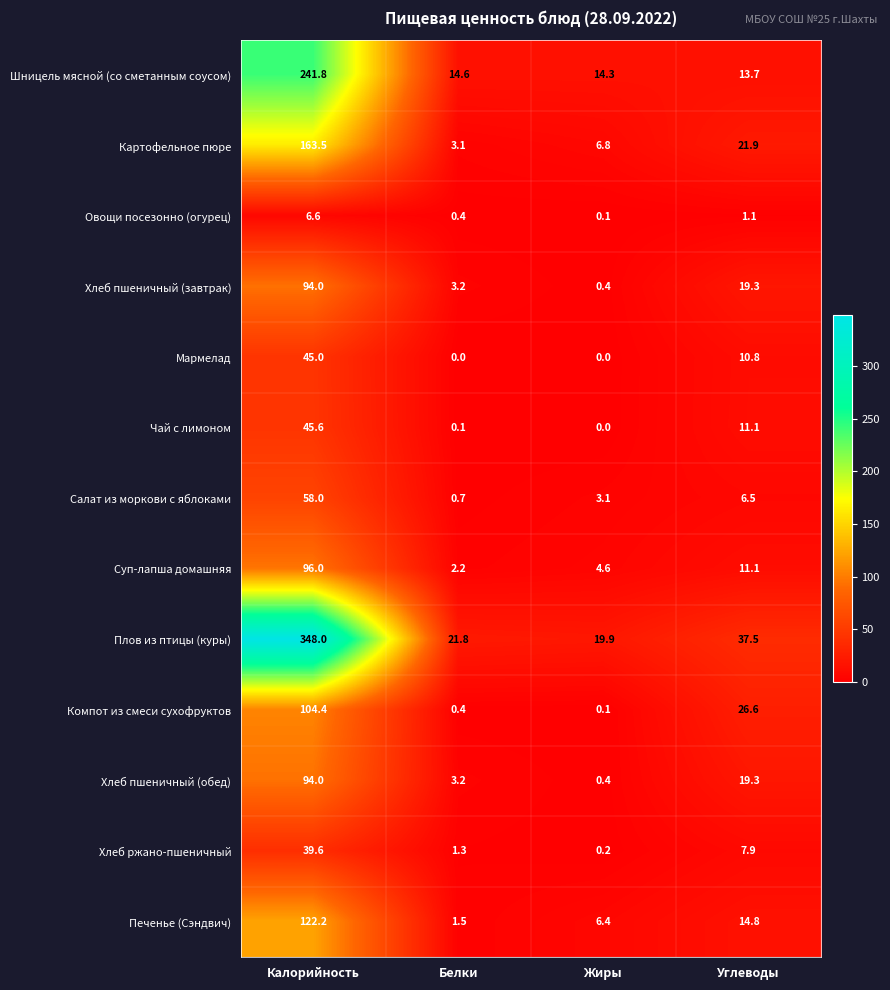

Rank the categories by Хлеб пшеничный (обед) value from lowest to highest.

Жиры, Белки, Углеводы, Калорийность